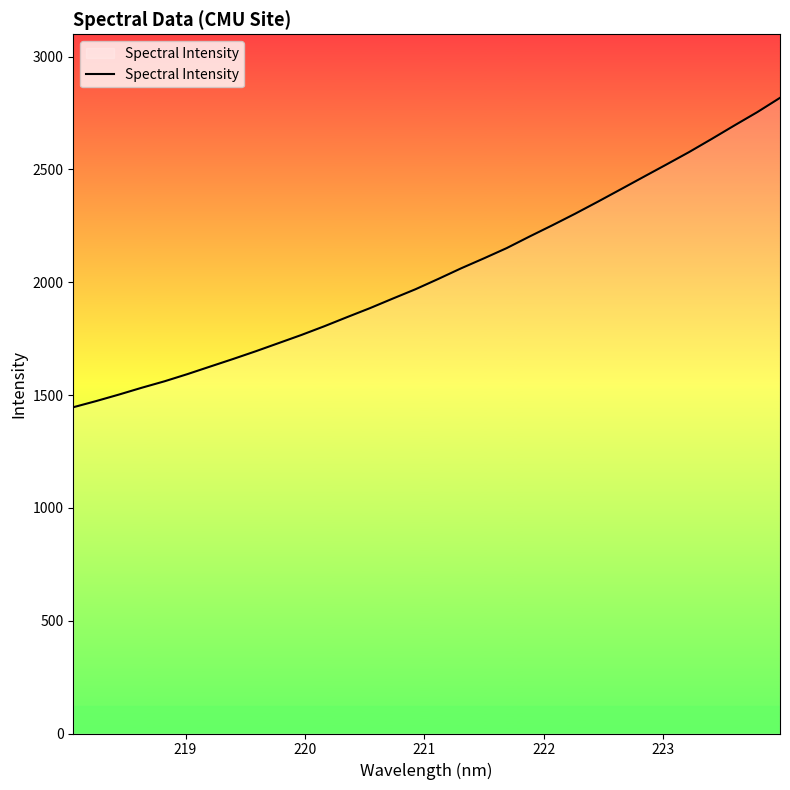

What is the difference between the maximum and minimum values?

1371.3